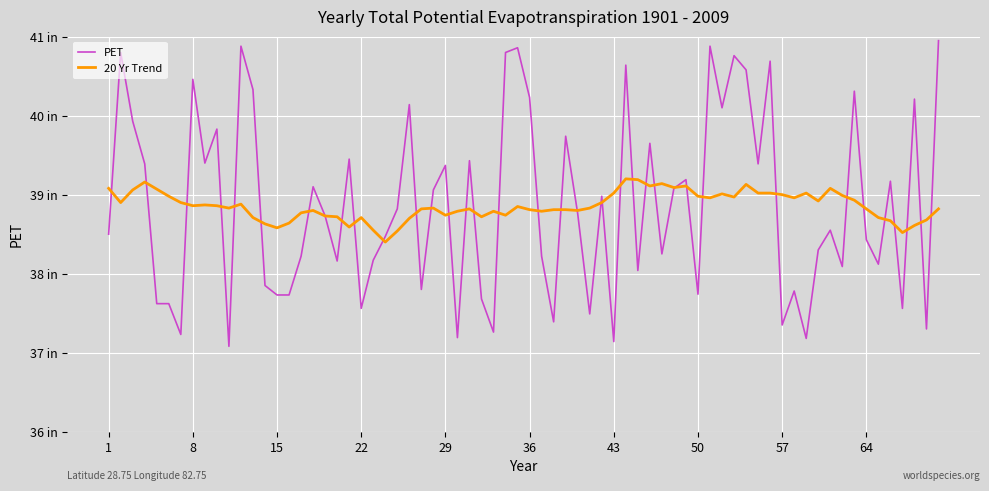

How many lines are shown in the chart?

2